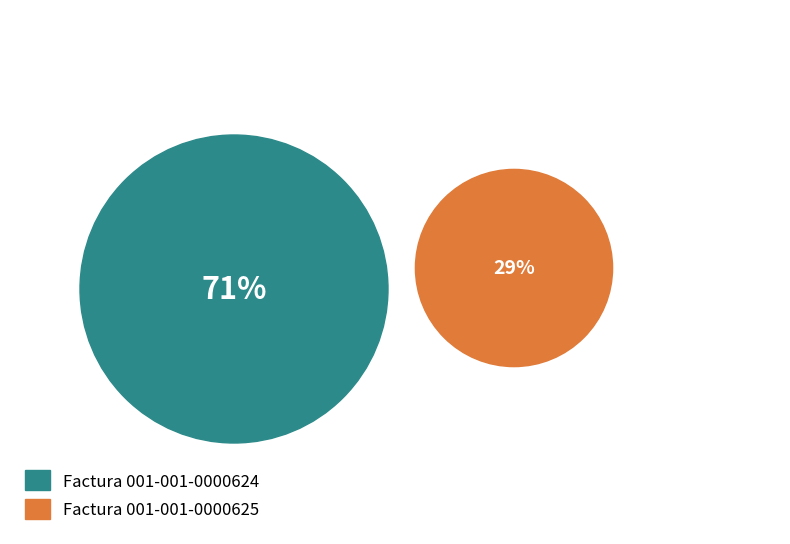

Between 001-001-0000625 and 001-001-0000624, which is larger?

001-001-0000624